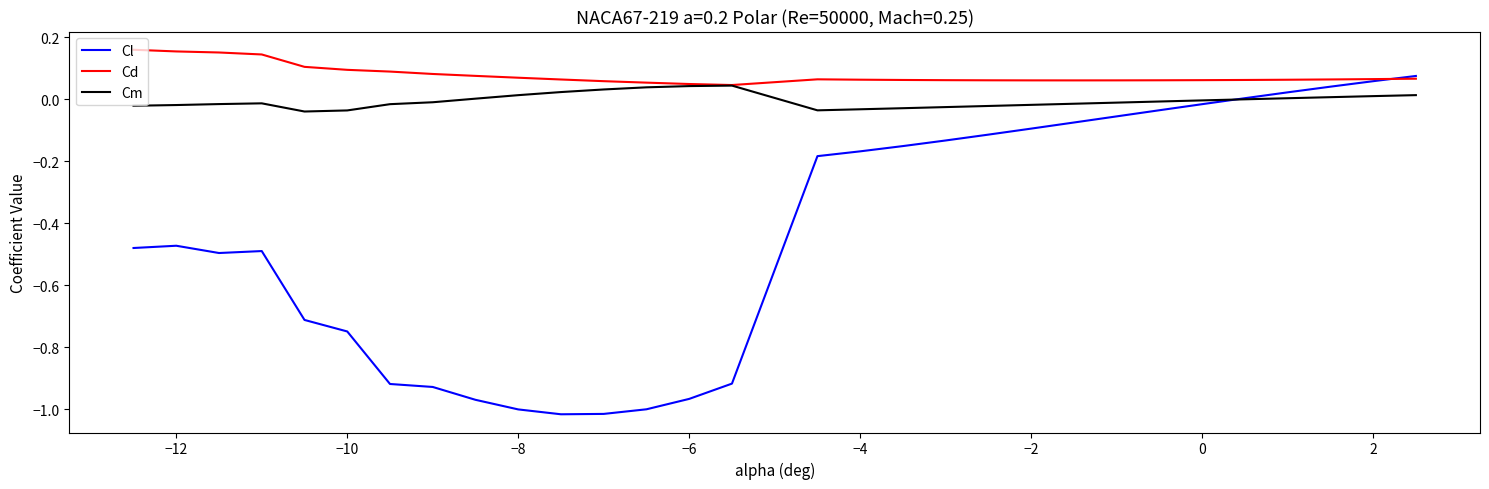

Which series has the largest total across all categories?

Cd